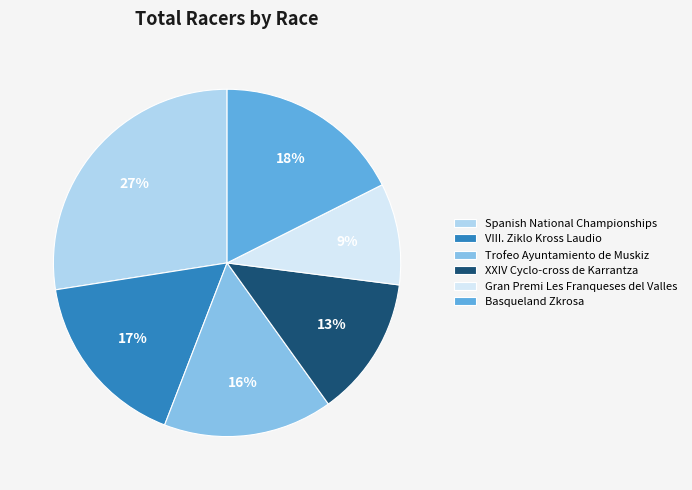

Which slice is the largest?

Spanish National Championships